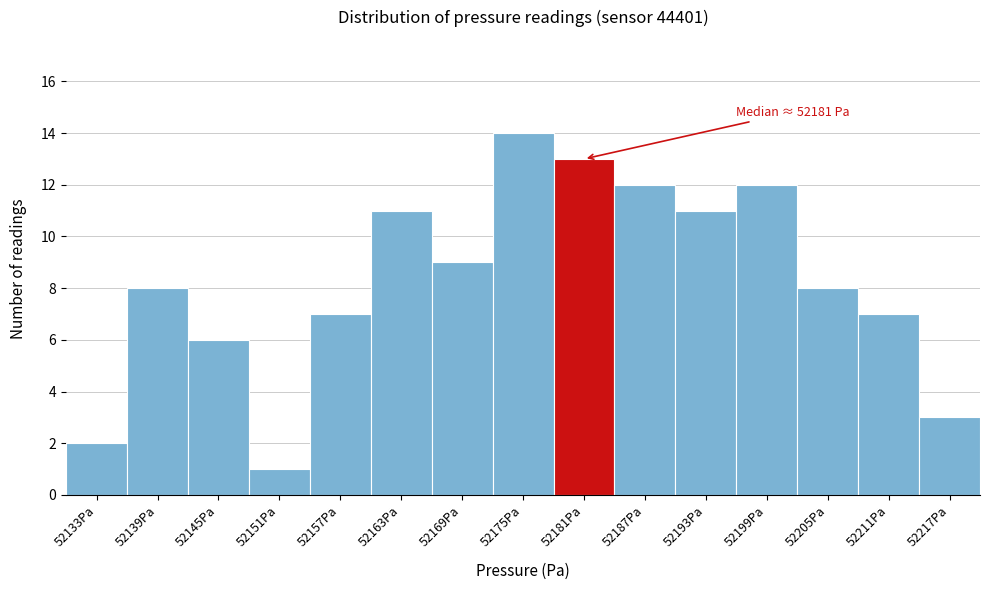

Over which range of the x-axis is the bar tallest?

52172 to 52178